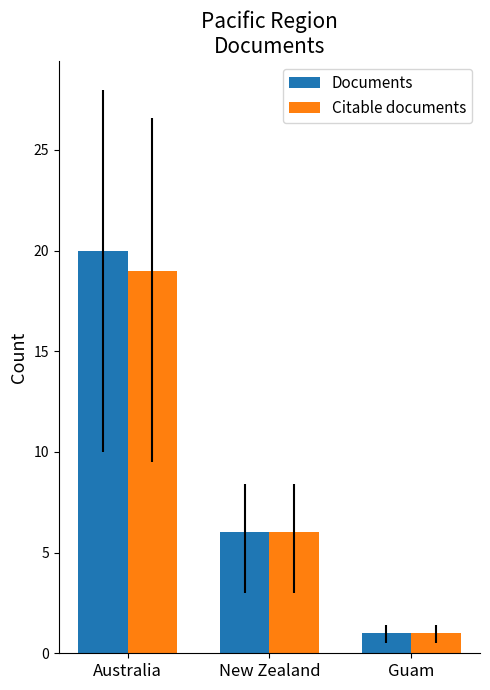

How many Documents values are between 1 and 20?

3